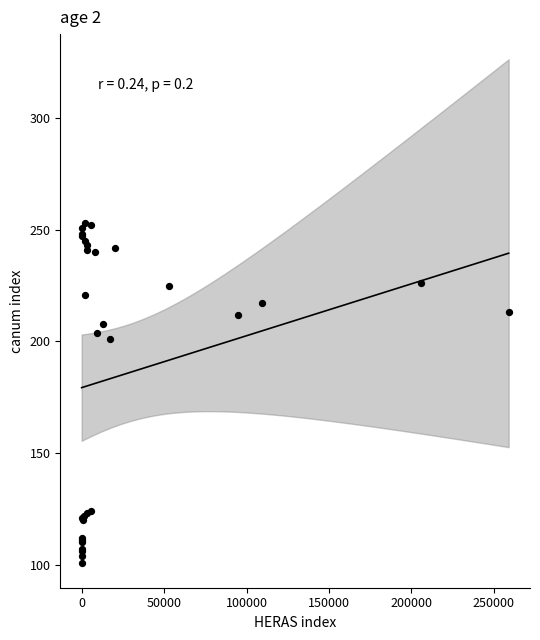

What Y value in the scatter plot is closest to 177?

201